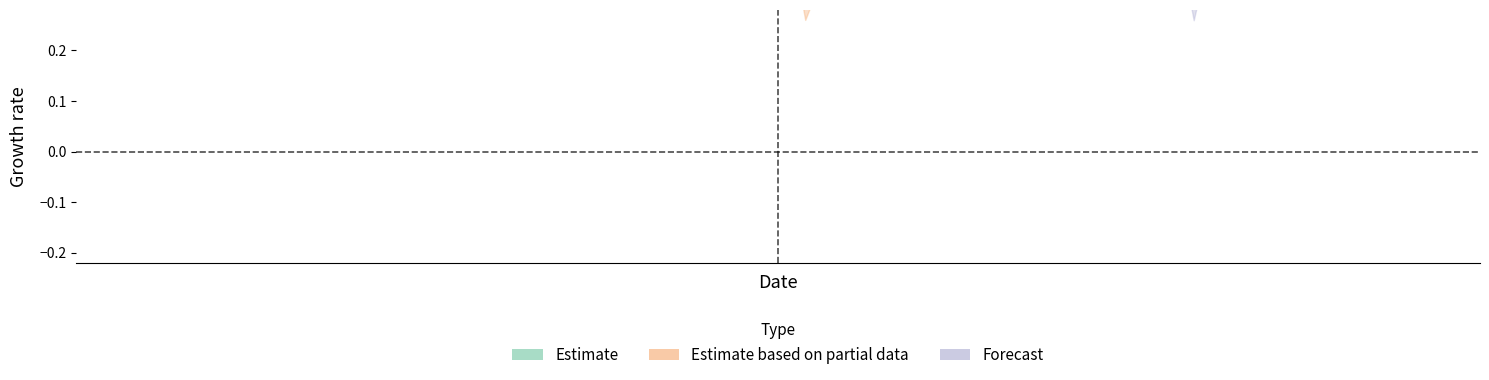

Is it true that USA cum_lapse equals 0.6 at 1?

False